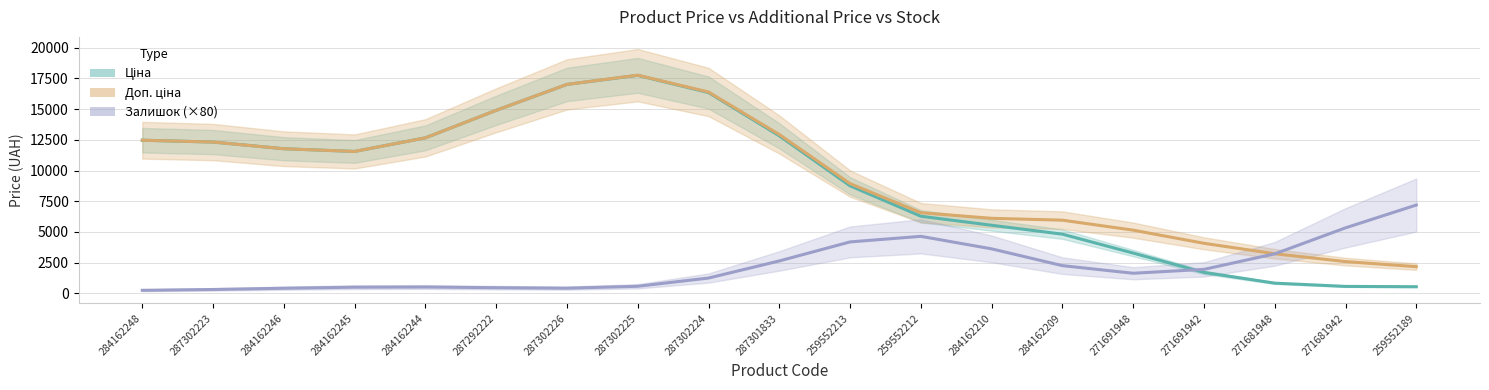

Reading left to right, what are all the values shown in this chart?

Ціна: 284162248=12468.1	287302223=12318.9	284162246=11775.6	284162245=11554.6	284162244=12661.6	287292222=14901.3	287302226=17010.2	287302225=17748.0	287302224=16347.5	287301833=12828.0	259552213=8755.9	259552212=6281.1	284162210=5546.4	284162209=4822.0	271691948=3281.5	271691942=1707.9	271681948=834.0	271681942=569.7	259552189=544.1
Доп. ціна: 284162248=12468.1	287302223=12318.9	284162246=11775.6	284162245=11554.6	284162244=12661.7	287292222=14901.7	287302226=17013.0	287302225=17762.0	287302224=16394.3	287301833=12934.7	259552213=8935.7	259552212=6568.8	284162210=6110.9	284162209=5960.8	271691948=5148.4	271691942=4077.7	271681948=3227.3	271681942=2589.4	259552189=2175.8
Залишок (×80): 284162248=251.2	287302223=318.8	284162246=420.3	284162245=505.0	284162244=519.1	287292222=464.1	287302226=424.8	287302225=580.5	287302224=1249.7	287301833=2642.0	259552213=4190.8	259552212=4644.7	284162210=3625.5	284162209=2259.0	271691948=1640.1	271691942=1956.6	271681948=3218.8	271681942=5335.9	259552189=7193.2